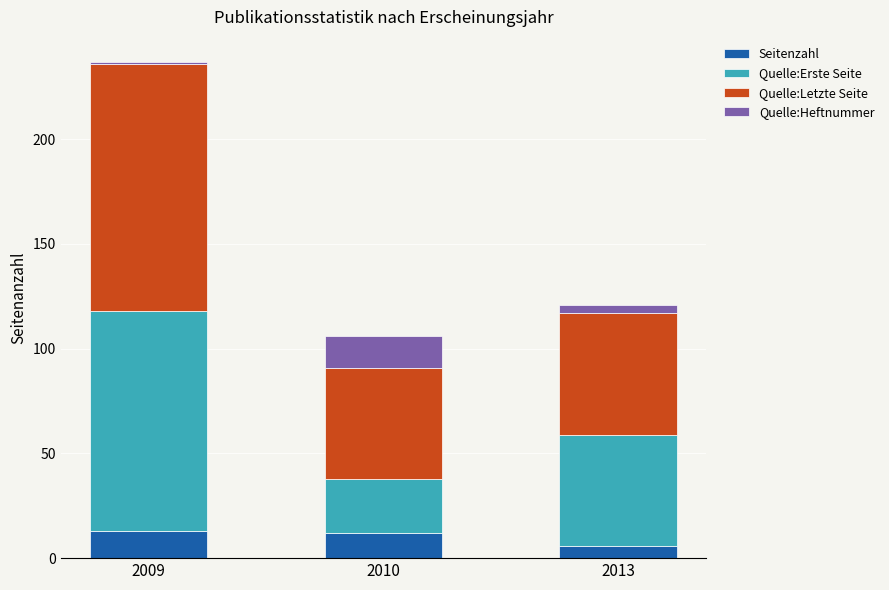

Reading right to left, what are the values for Seitenzahl?

6	12	13